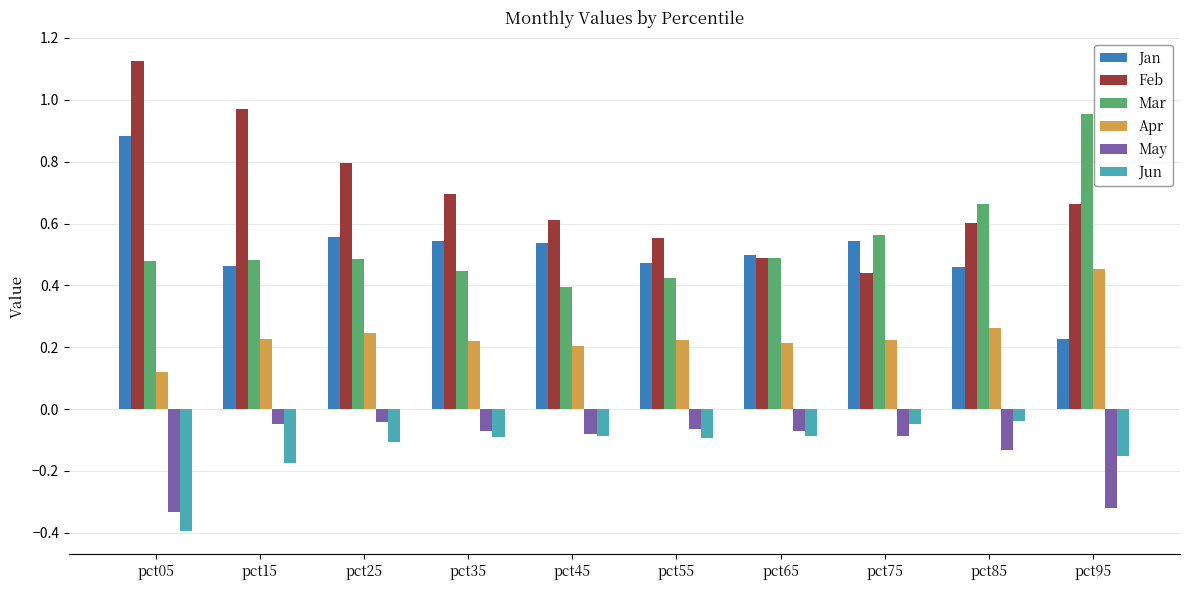

True or false: Jun has a value of -0.4 at pct05.

True